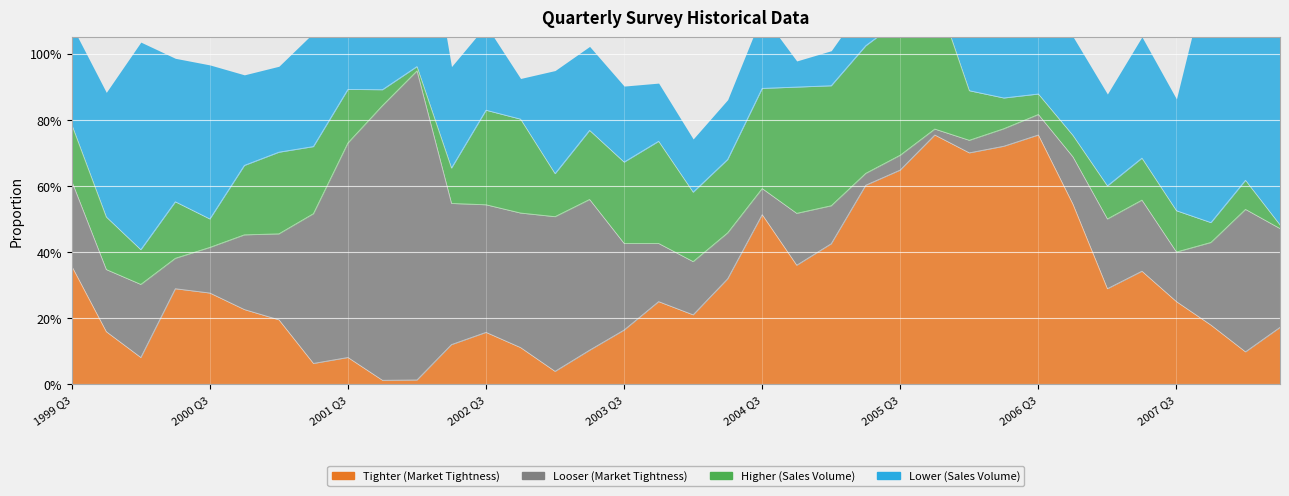

Reading left to right, transcribe all the data shown in this chart.

tighter: 1999 Q3=0.4	1999 Q4=0.2	2000 Q1=0.1	2000 Q2=0.3	2000 Q3=0.3	2000 Q4=0.2	2001 Q1=0.2	2001 Q2=0.1	2001 Q3=0.1	2001 Q4=0.0	2002 Q1=0.0	2002 Q2=0.1	2002 Q3=0.2	2002 Q4=0.1	2003 Q1=0.0	2003 Q2=0.1	2003 Q3=0.2	2003 Q4=0.2	2004 Q1=0.2	2004 Q2=0.3	2004 Q3=0.5	2004 Q4=0.4	2005 Q1=0.4	2005 Q2=0.6	2005 Q3=0.6	2005 Q4=0.8	2006 Q1=0.7	2006 Q2=0.7	2006 Q3=0.8	2006 Q4=0.5	2007 Q1=0.3	2007 Q2=0.3	2007 Q3=0.2	2007 Q4=0.2	2008 Q1=0.1	2008 Q2=0.2
looser: 1999 Q3=0.3	1999 Q4=0.2	2000 Q1=0.2	2000 Q2=0.1	2000 Q3=0.1	2000 Q4=0.2	2001 Q1=0.3	2001 Q2=0.5	2001 Q3=0.6	2001 Q4=0.8	2002 Q1=0.9	2002 Q2=0.4	2002 Q3=0.4	2002 Q4=0.4	2003 Q1=0.5	2003 Q2=0.5	2003 Q3=0.3	2003 Q4=0.2	2004 Q1=0.2	2004 Q2=0.1	2004 Q3=0.1	2004 Q4=0.2	2005 Q1=0.1	2005 Q2=0.0	2005 Q3=0.0	2005 Q4=0.0	2006 Q1=0.0	2006 Q2=0.1	2006 Q3=0.1	2006 Q4=0.1	2007 Q1=0.2	2007 Q2=0.2	2007 Q3=0.1	2007 Q4=0.2	2008 Q1=0.4	2008 Q2=0.3
higher: 1999 Q3=0.2	1999 Q4=0.2	2000 Q1=0.1	2000 Q2=0.2	2000 Q3=0.1	2000 Q4=0.2	2001 Q1=0.2	2001 Q2=0.2	2001 Q3=0.2	2001 Q4=0.0	2002 Q1=0.0	2002 Q2=0.1	2002 Q3=0.3	2002 Q4=0.3	2003 Q1=0.1	2003 Q2=0.2	2003 Q3=0.2	2003 Q4=0.3	2004 Q1=0.2	2004 Q2=0.2	2004 Q3=0.3	2004 Q4=0.4	2005 Q1=0.4	2005 Q2=0.4	2005 Q3=0.4	2005 Q4=0.4	2006 Q1=0.1	2006 Q2=0.1	2006 Q3=0.1	2006 Q4=0.1	2007 Q1=0.1	2007 Q2=0.1	2007 Q3=0.1	2007 Q4=0.1	2008 Q1=0.1	2008 Q2=0.0
lower: 1999 Q3=0.3	1999 Q4=0.4	2000 Q1=0.6	2000 Q2=0.4	2000 Q3=0.5	2000 Q4=0.3	2001 Q1=0.3	2001 Q2=0.3	2001 Q3=0.4	2001 Q4=0.7	2002 Q1=0.6	2002 Q2=0.3	2002 Q3=0.3	2002 Q4=0.1	2003 Q1=0.3	2003 Q2=0.3	2003 Q3=0.2	2003 Q4=0.2	2004 Q1=0.2	2004 Q2=0.2	2004 Q3=0.2	2004 Q4=0.1	2005 Q1=0.1	2005 Q2=0.1	2005 Q3=0.1	2005 Q4=0.1	2006 Q1=0.2	2006 Q2=0.4	2006 Q3=0.4	2006 Q4=0.3	2007 Q1=0.3	2007 Q2=0.4	2007 Q3=0.3	2007 Q4=0.8	2008 Q1=0.7	2008 Q2=0.7